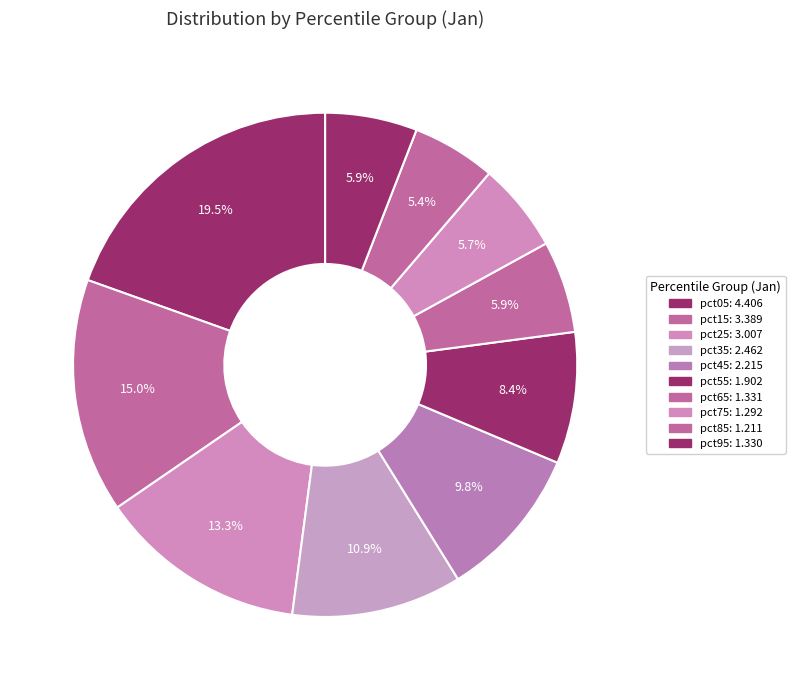

What portion of the pie excludes pct85?

94.6%